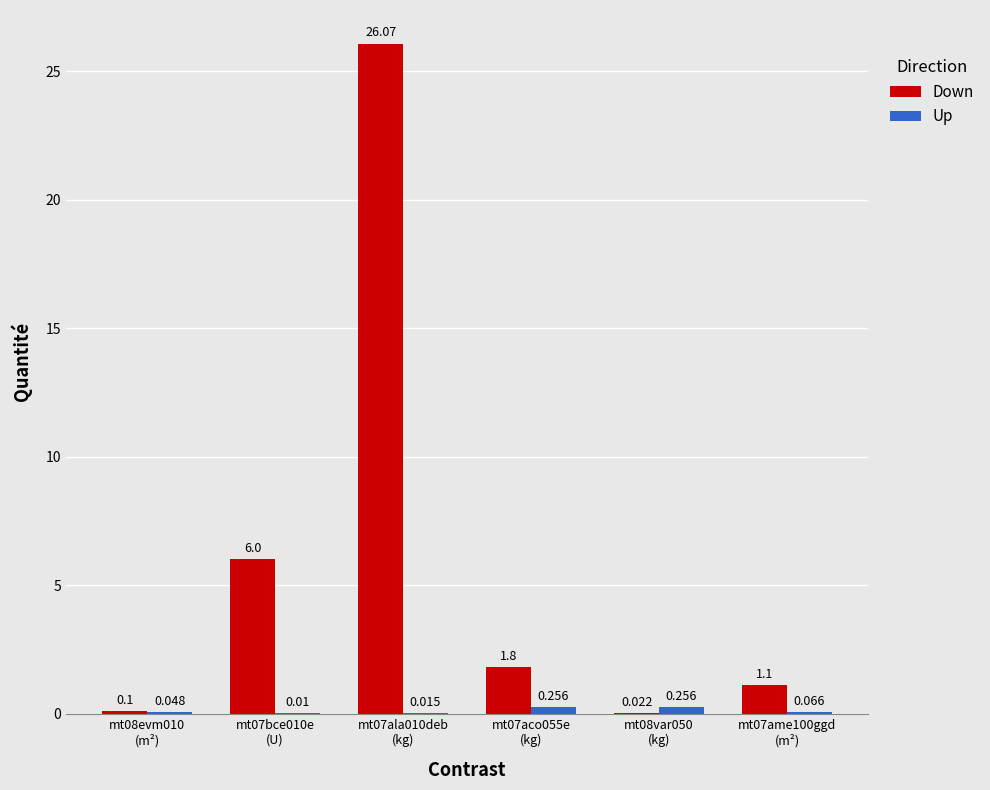

Which series has the largest total across all categories?

Down